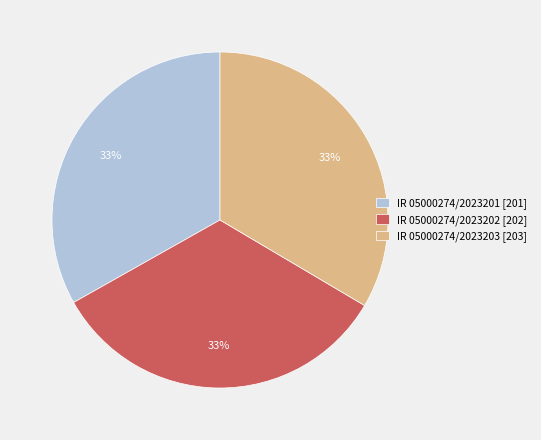

Is the sum of IR 05000274/2023201 and IR 05000274/2023202 greater than half?

Yes